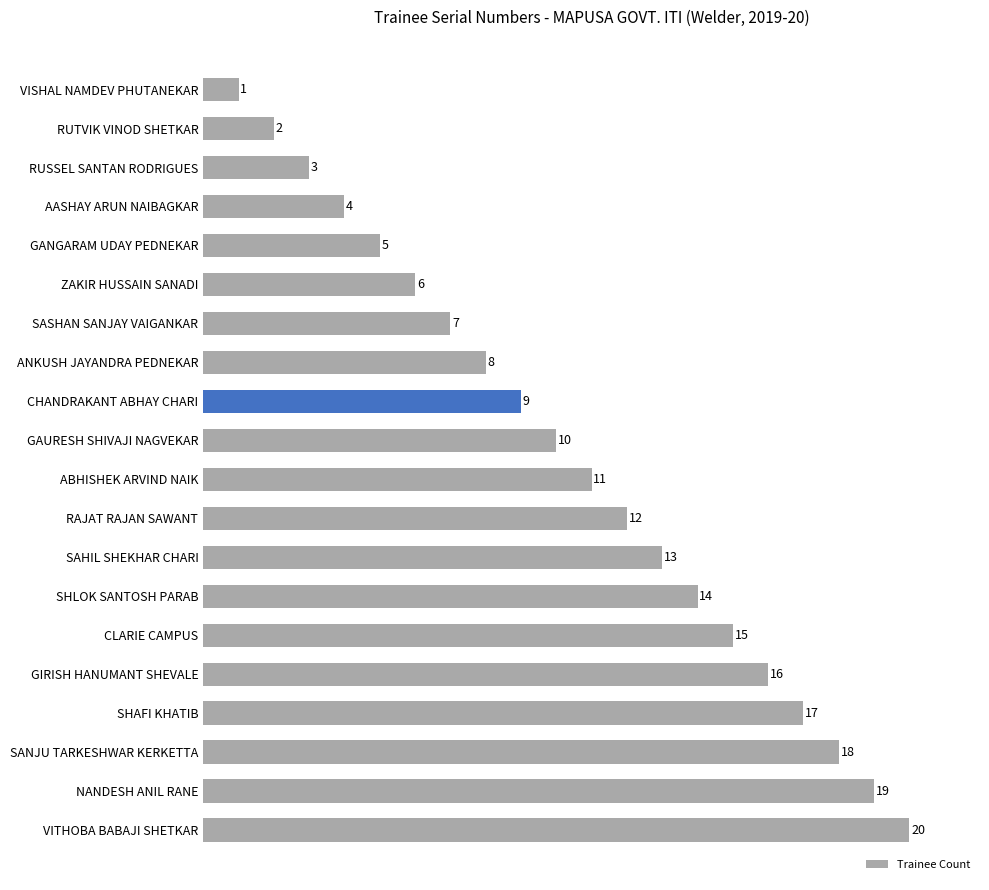

What is the difference between the maximum and minimum values?

19